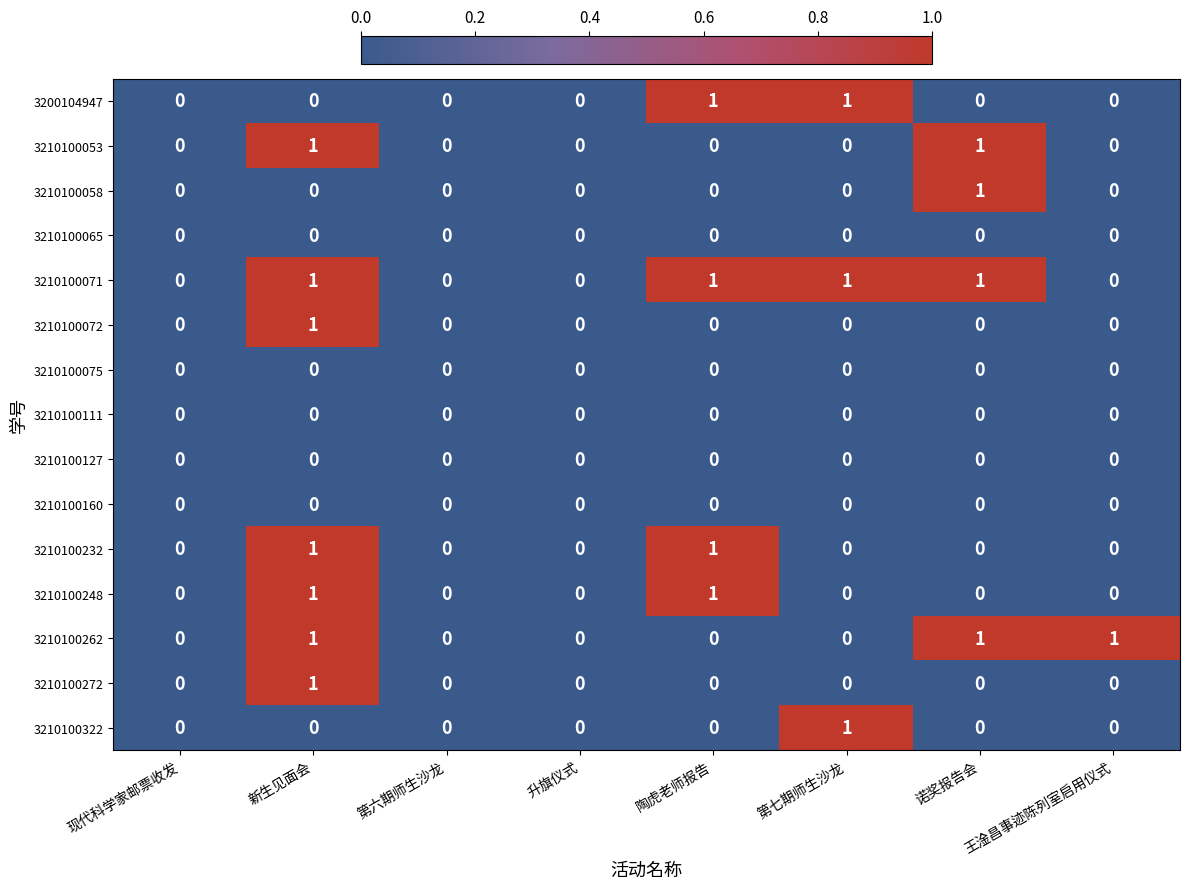

What is the difference between the highest and lowest values at 第七期师生沙龙?

1